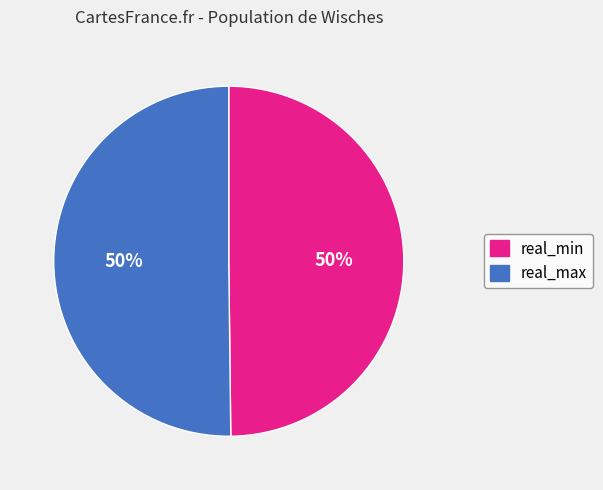

To the nearest percent, what is the average slice percentage?

50%